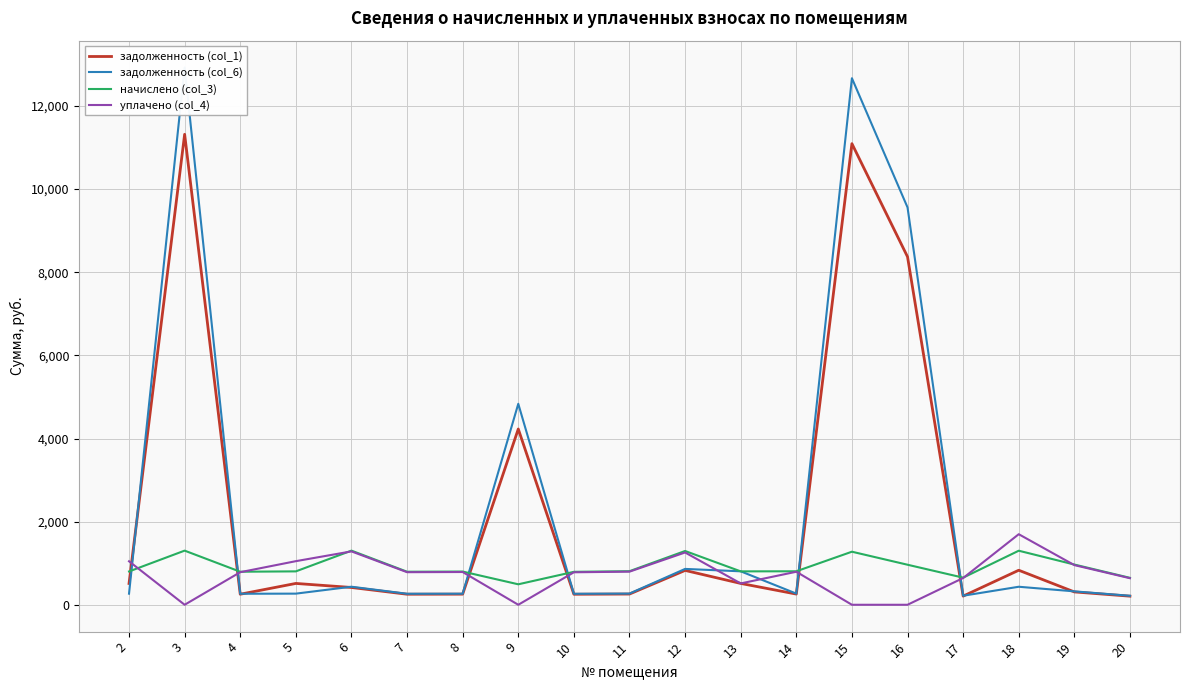

In начислено (col_3), how many points are higher than both neighbors (excluding endpoints)?

6